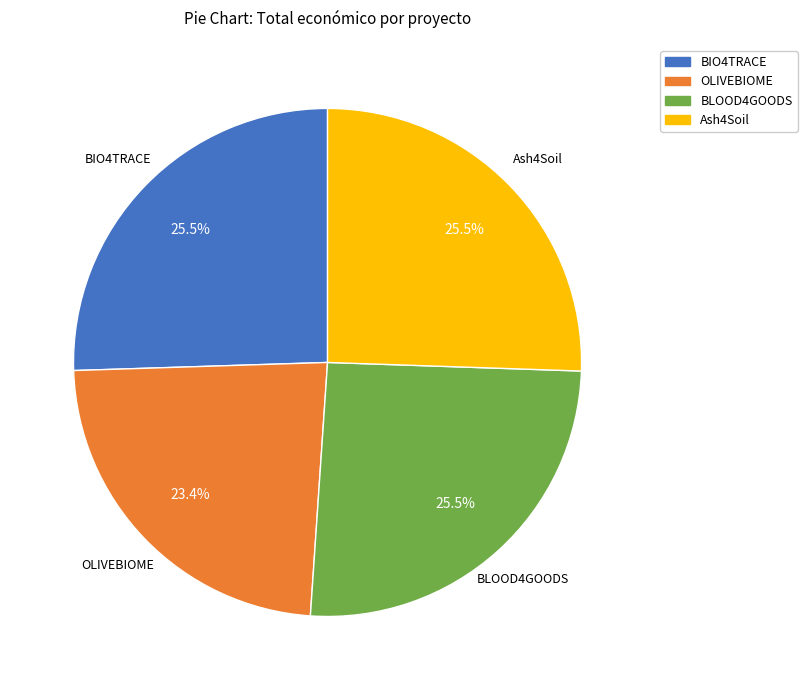

How many segments does this pie chart have?

4